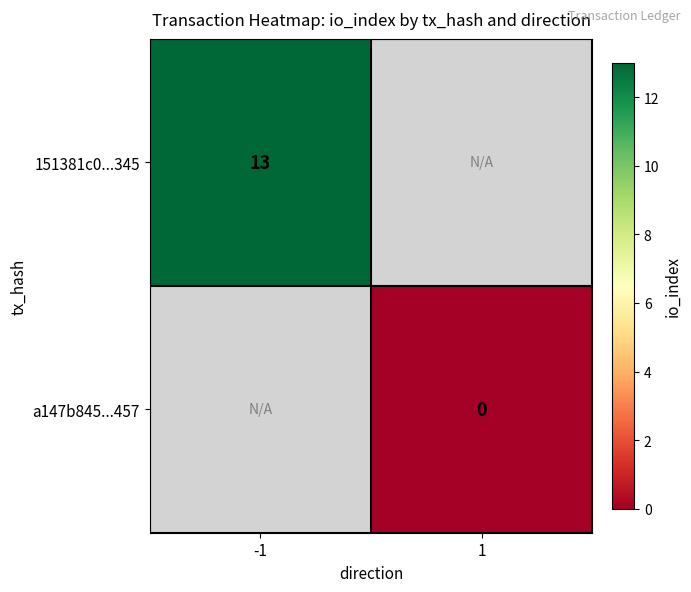

What is the maximum value shown in the chart?

13.0